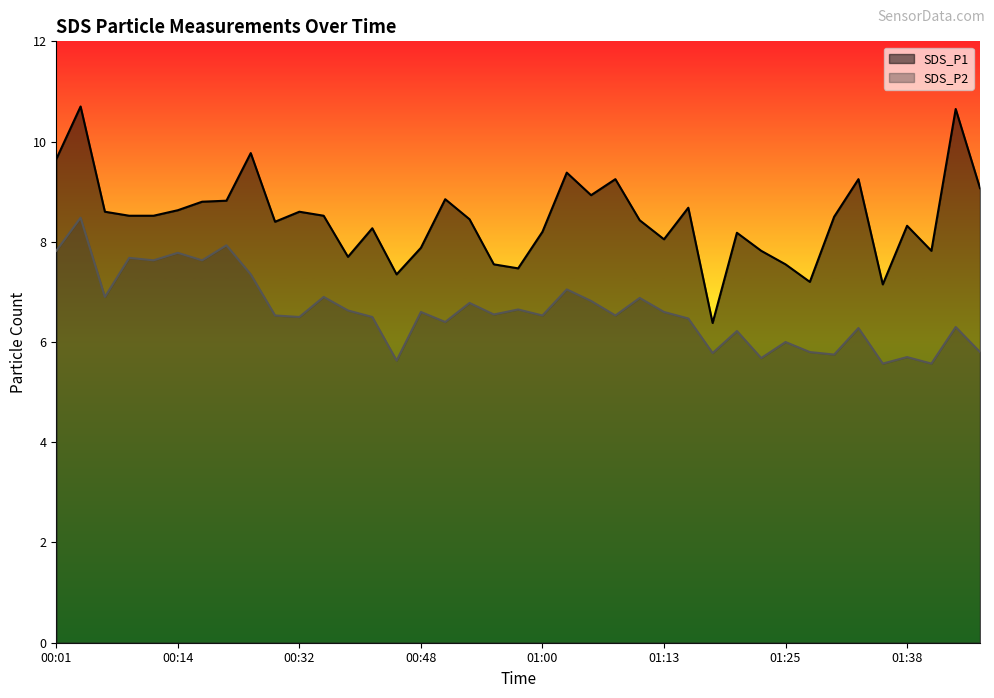

How many lines are shown in the chart?

2